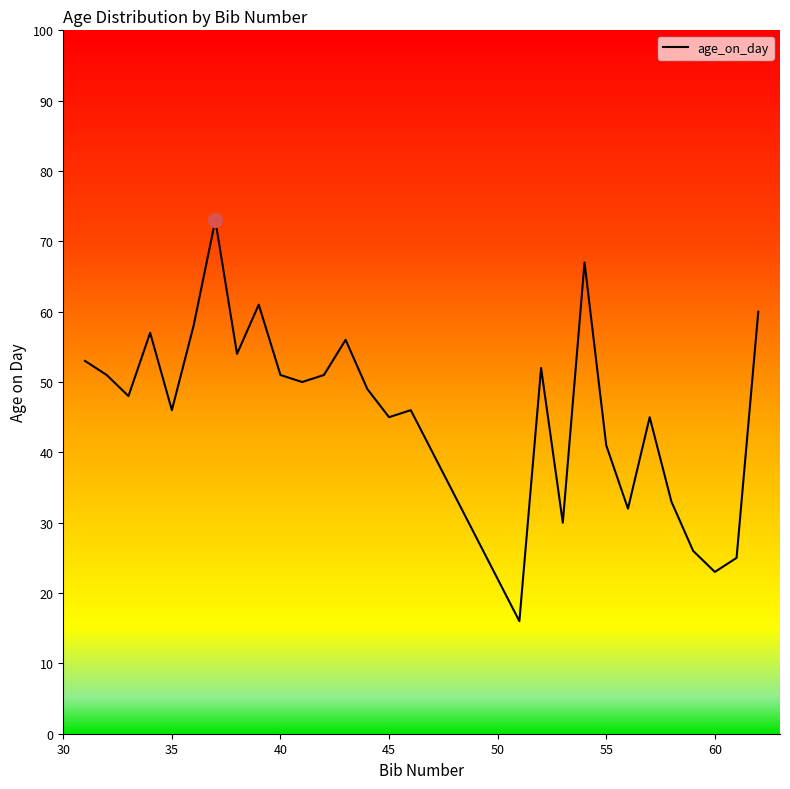

What is the greatest value displayed?

73